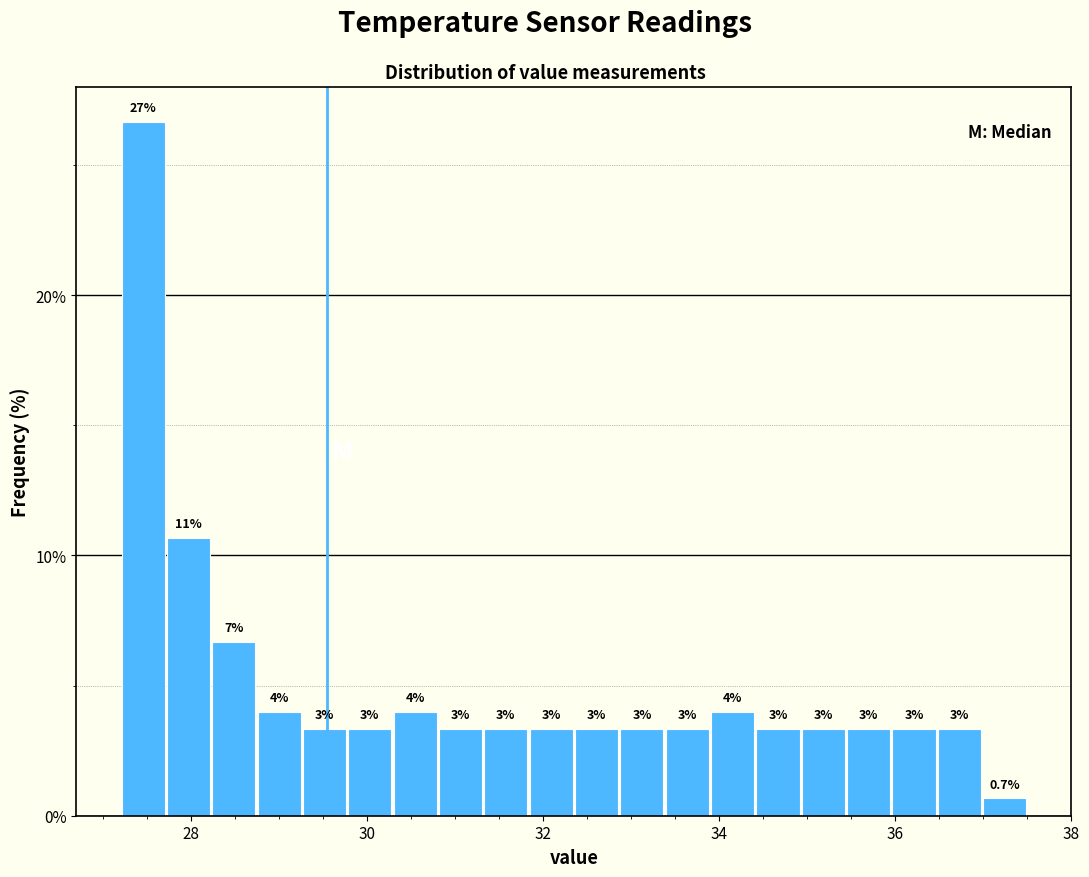

Around what value on the x-axis is the tallest bar? Give the approximate position of its centre, as read against the axis.

27.4